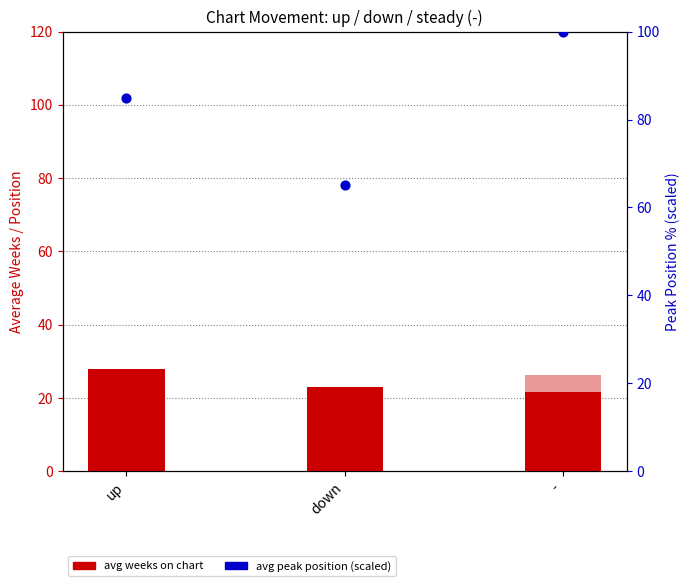

What is the total value across all series at down?

107.5